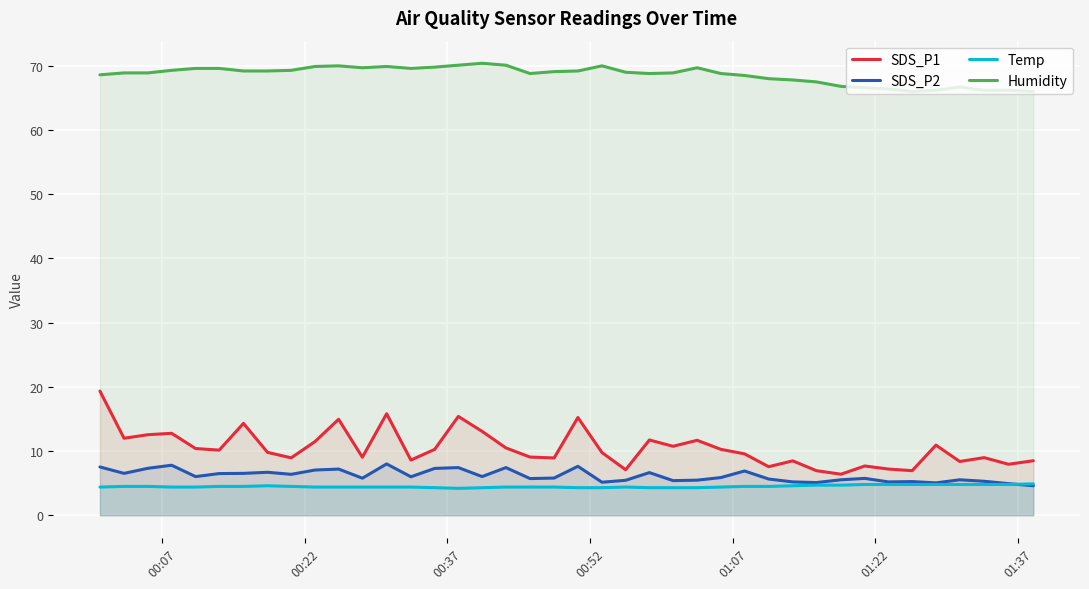

True or false: SDS_P2 and Humidity cross at least once.

False